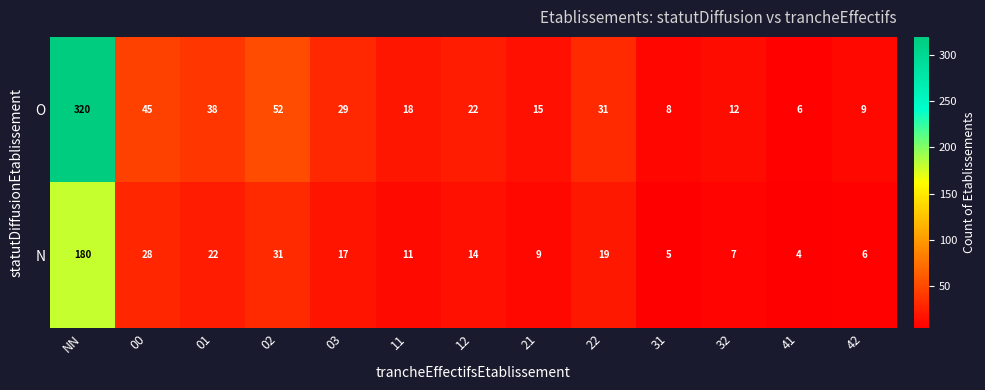

What is the spread (max minus min) of values at 02?

21